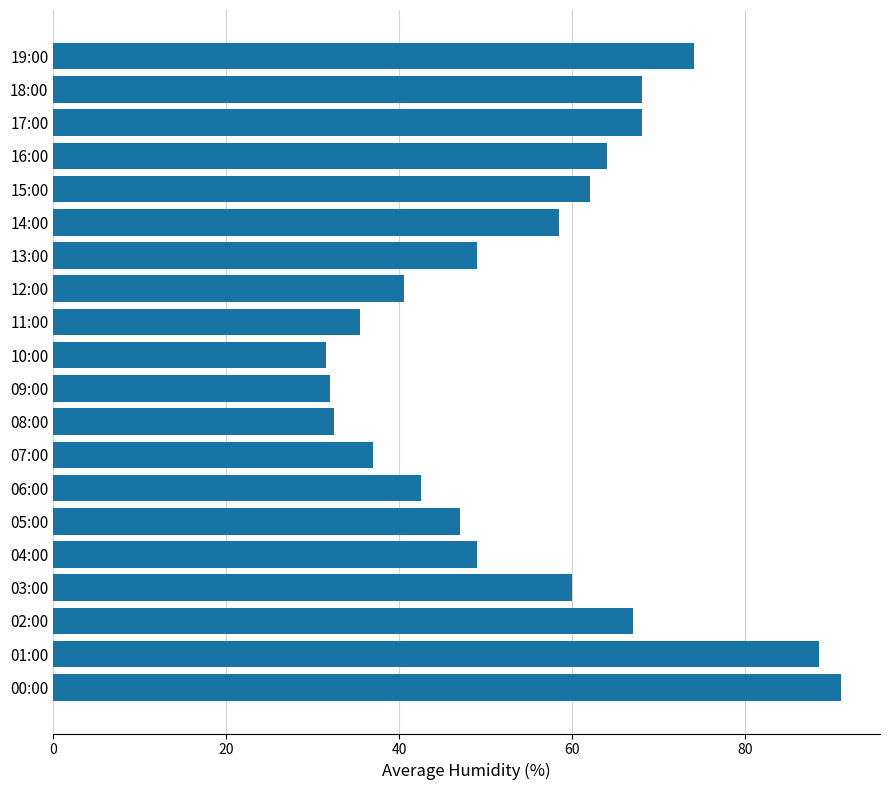

Are the bars horizontal?

Yes